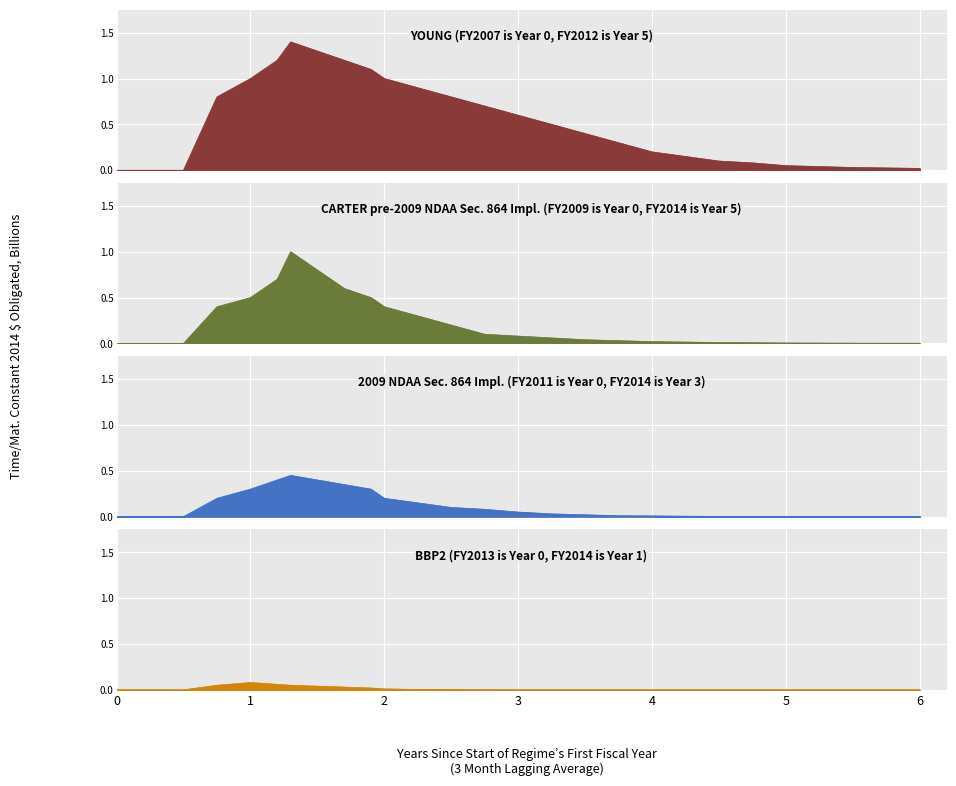

At how many categories does at least one series exceed 1?

6